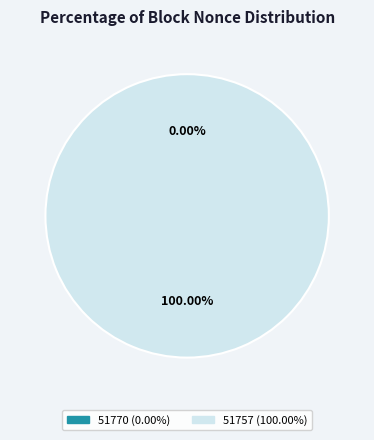

Combined, what portion of the pie is 51770 and 51757?

100.0%